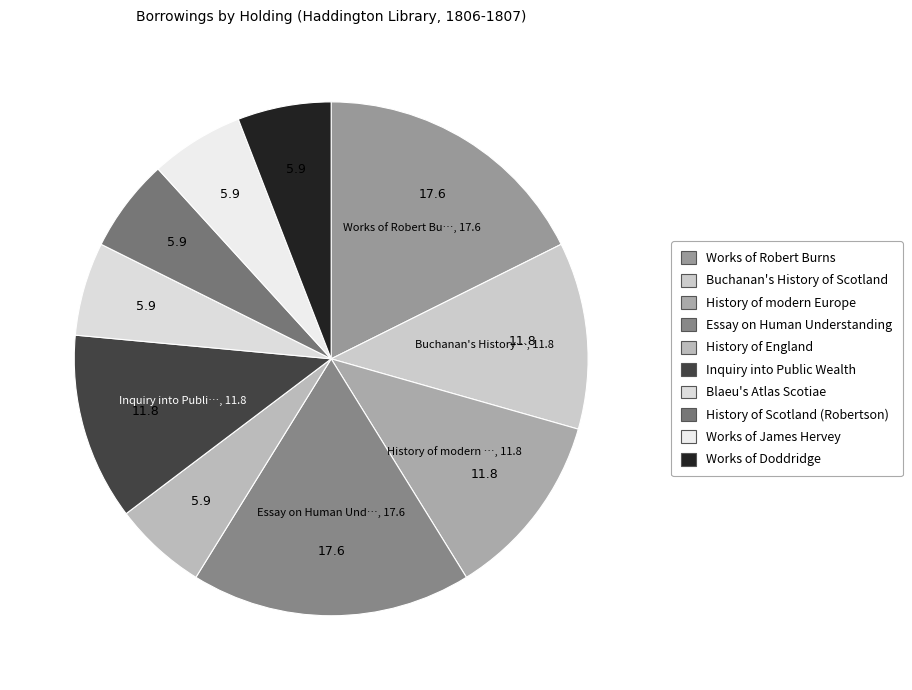

To the nearest percent, what percentage of the pie is Works of Robert Burns?

18%